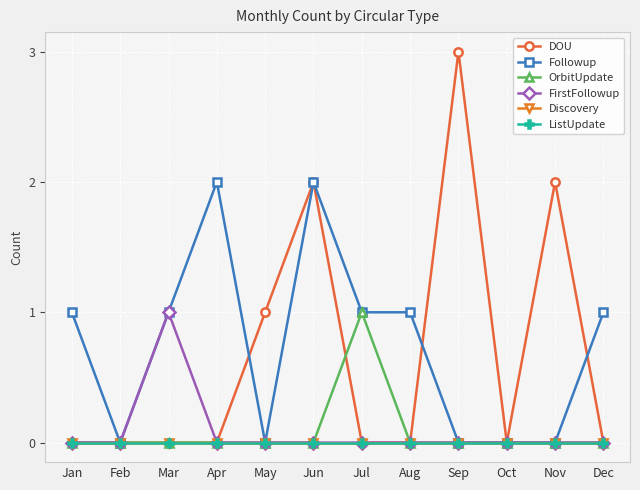

Does the chart have visible grid lines?

Yes